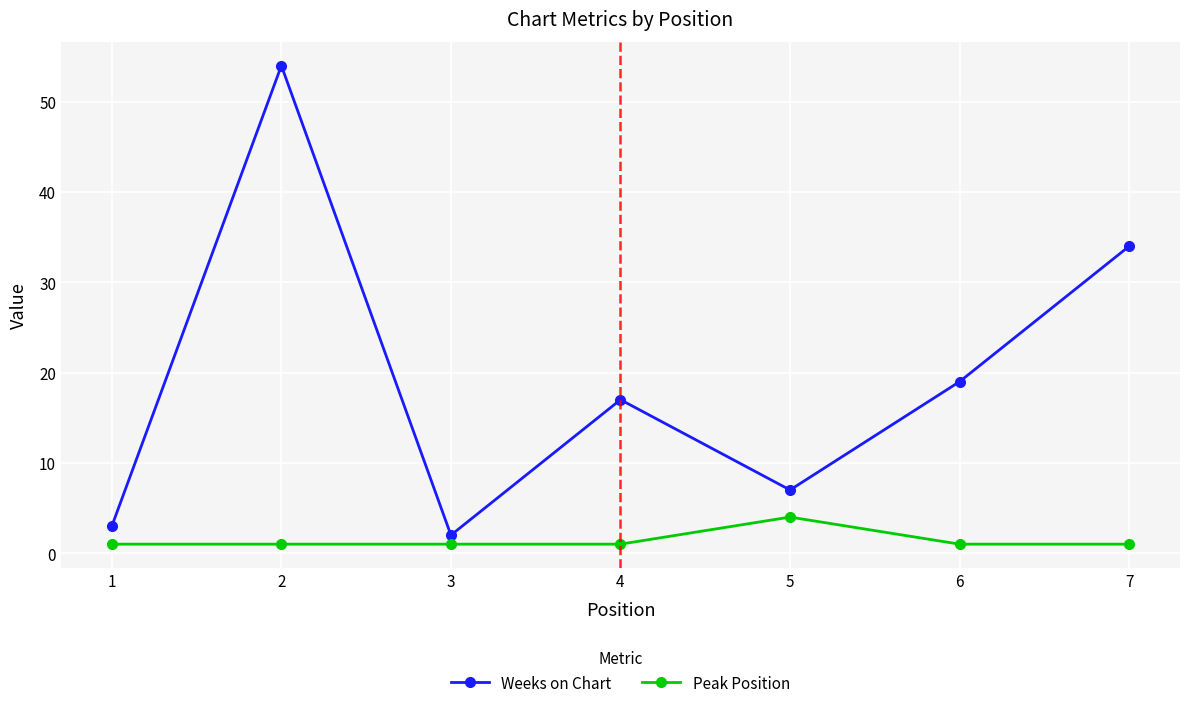

True or false: Weeks on Chart and Peak Position intersect in this chart.

False